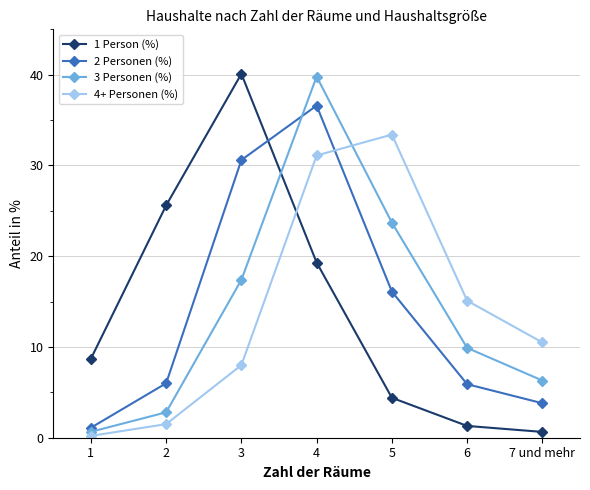

At how many categories does at least one series exceed 14?

5